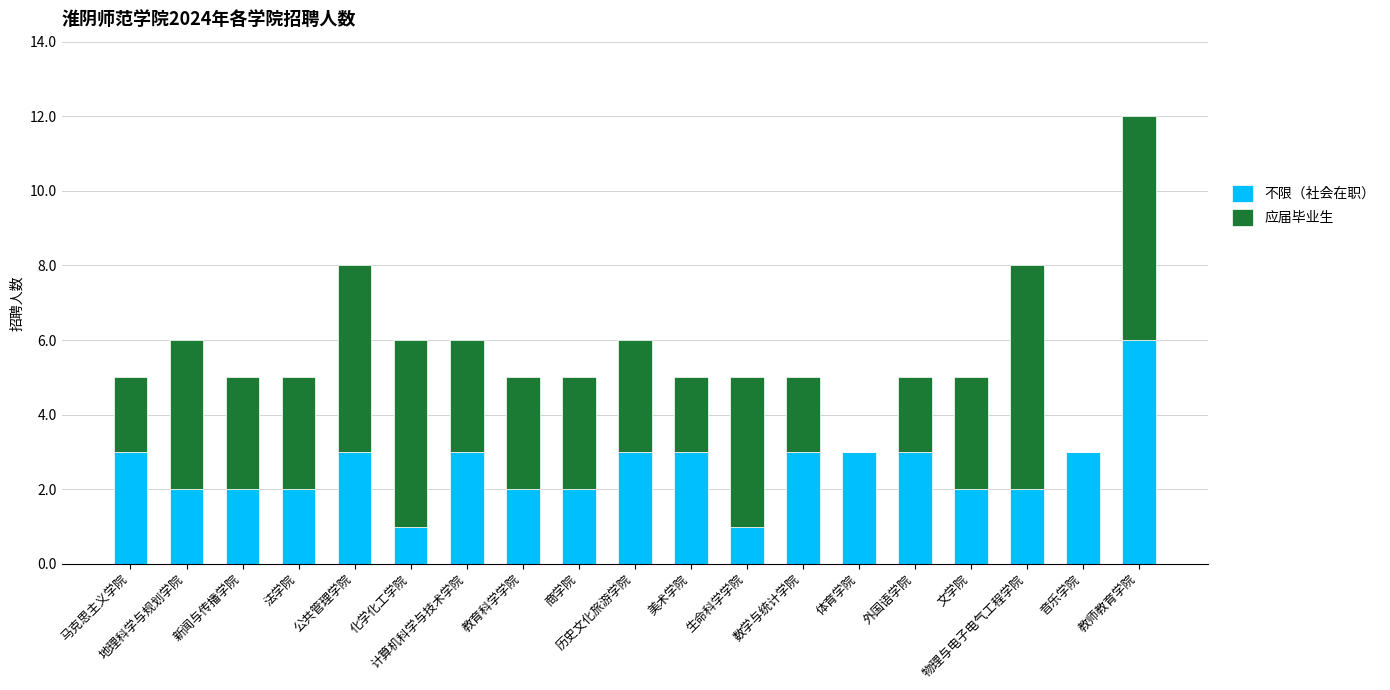

What is the sum of all 不限（社会在职） values?

49